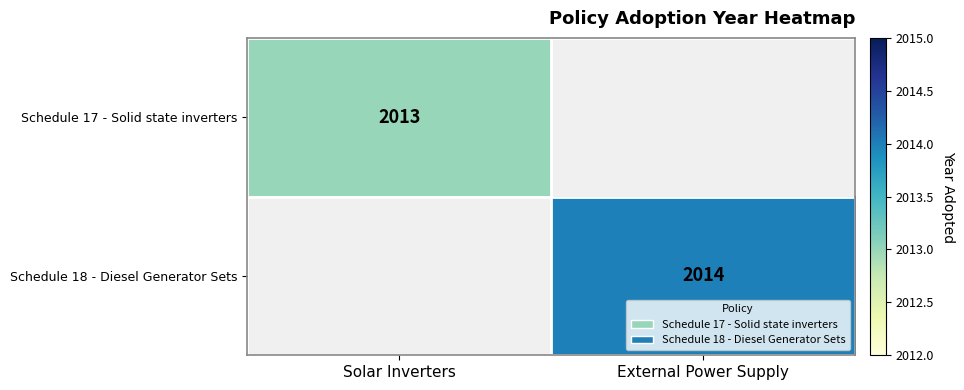

Which category has the highest value across all series?

External Power Supply